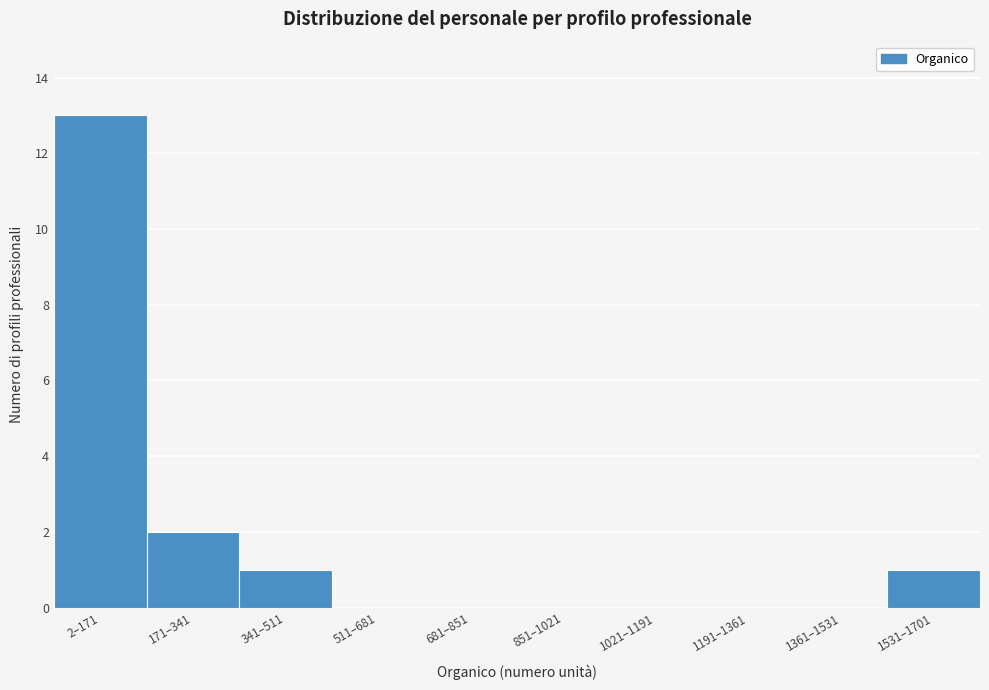

Reading right to left, list all the values displayed in this chart.

1531–1701=1	1361–1531=0	1191–1361=0	1021–1191=0	851–1021=0	681–851=0	511–681=0	341–511=1	171–341=2	2–171=13